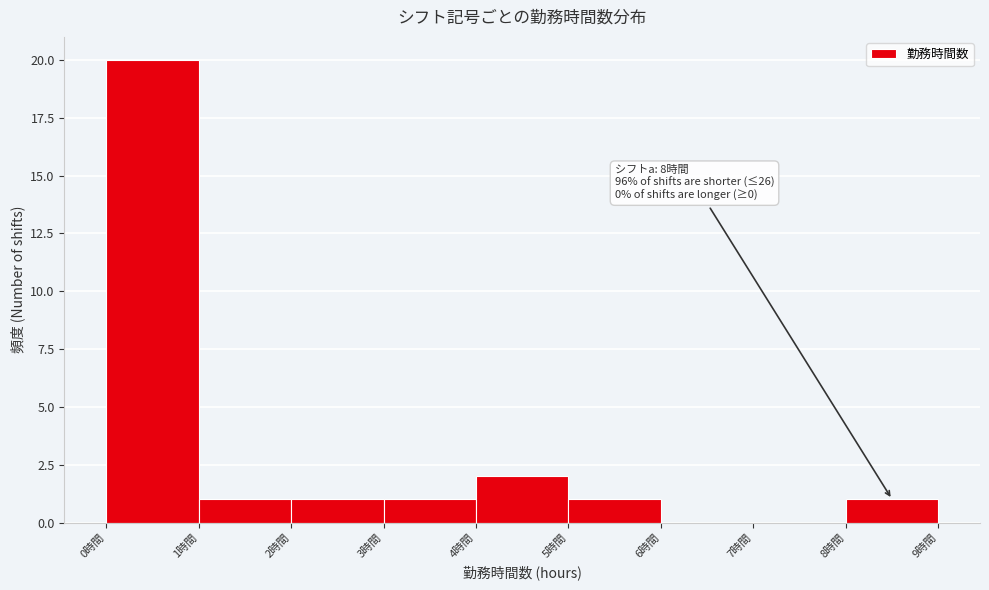

Over which range of the x-axis is the bar tallest?

0 to 1